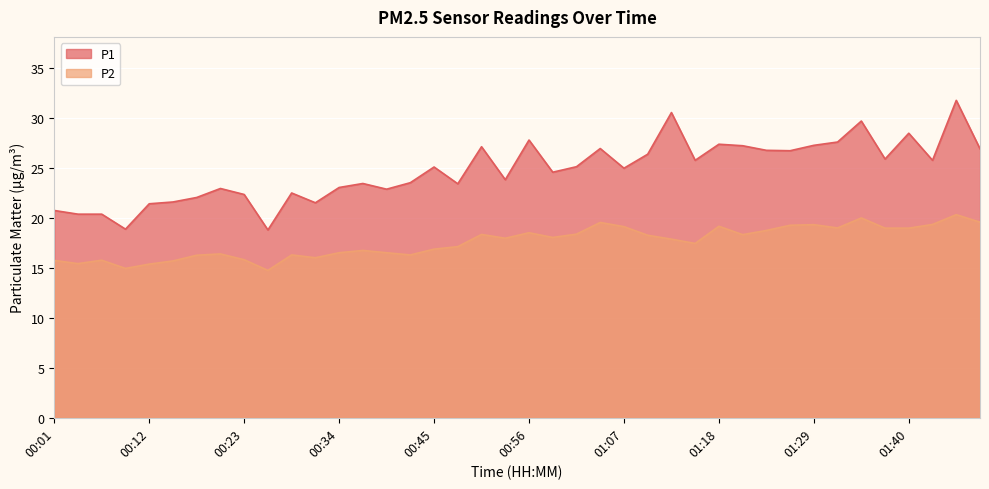

How many lines are shown in the chart?

2